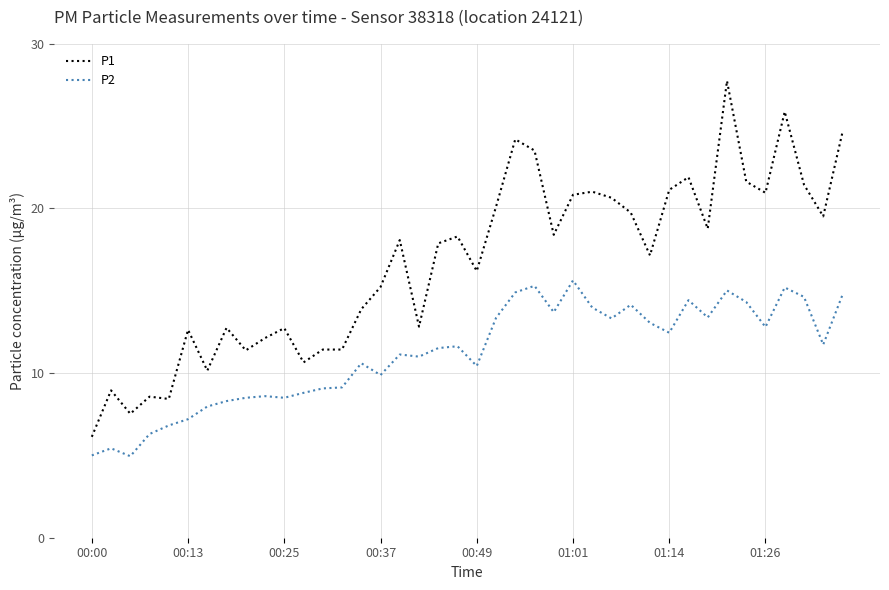

Which series has the largest range (max minus min)?

P1